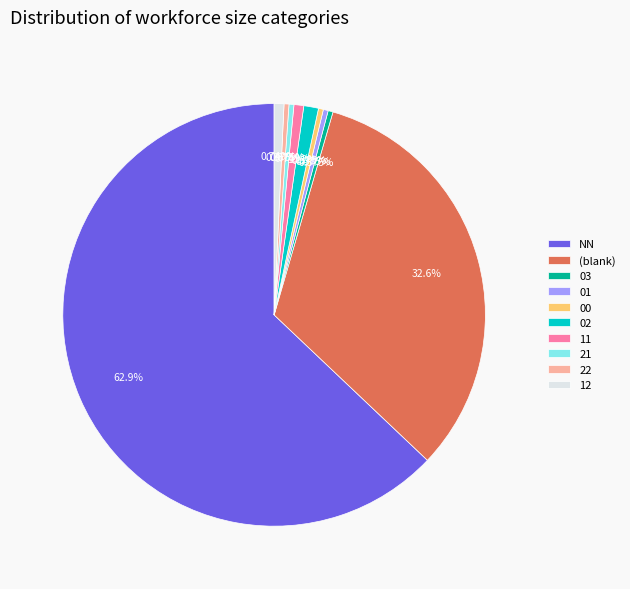

To the nearest percent, what is the combined percentage of 02 and NN?

64%